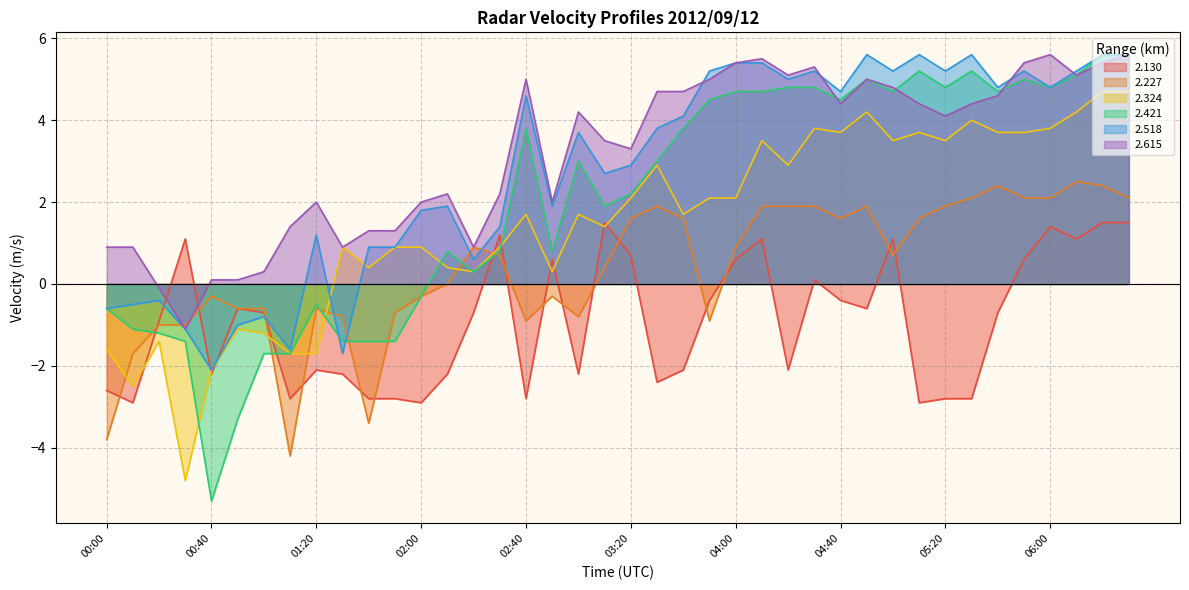

What is the total value across all series at 05:40?

19.5